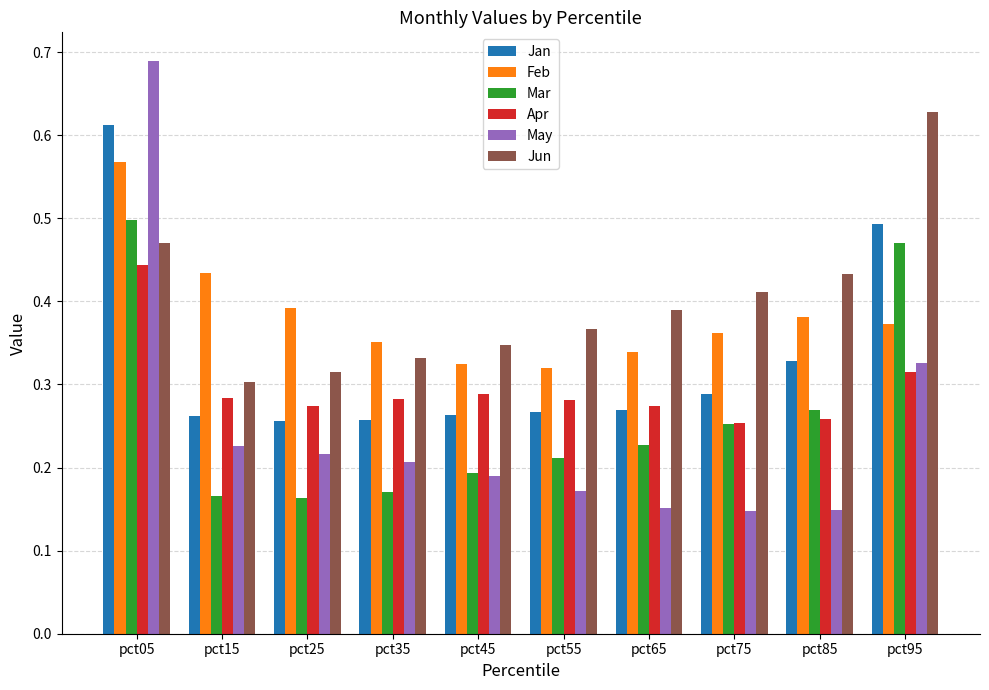

What is the sum of all Mar values?

2.6